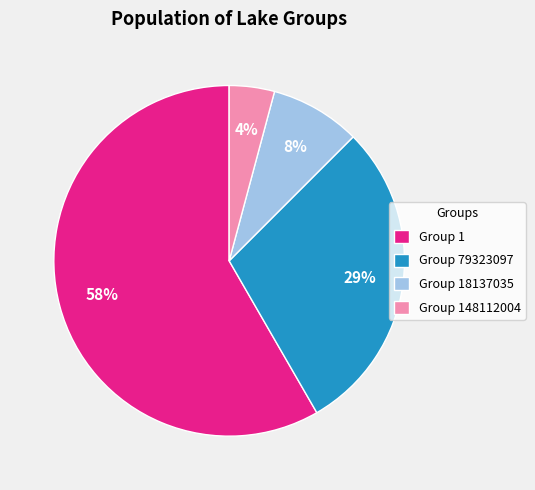

Which category has the biggest portion of the pie?

Group 1